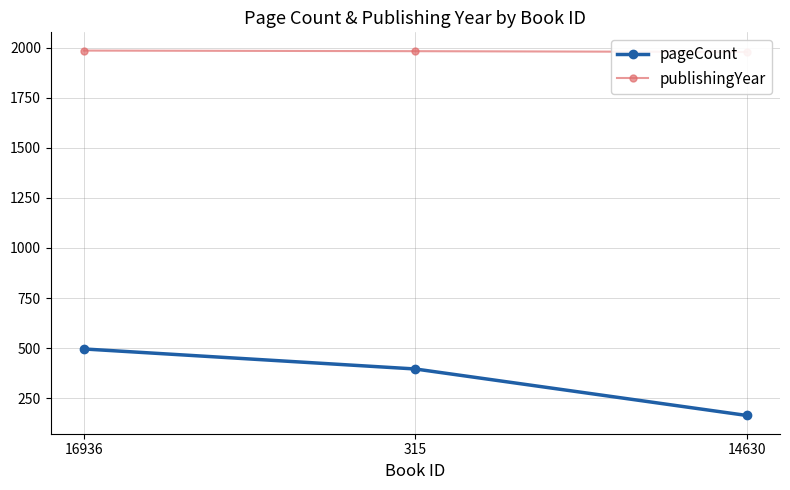

What is the difference between the maximum and second lowest values in the publishingYear series?

3